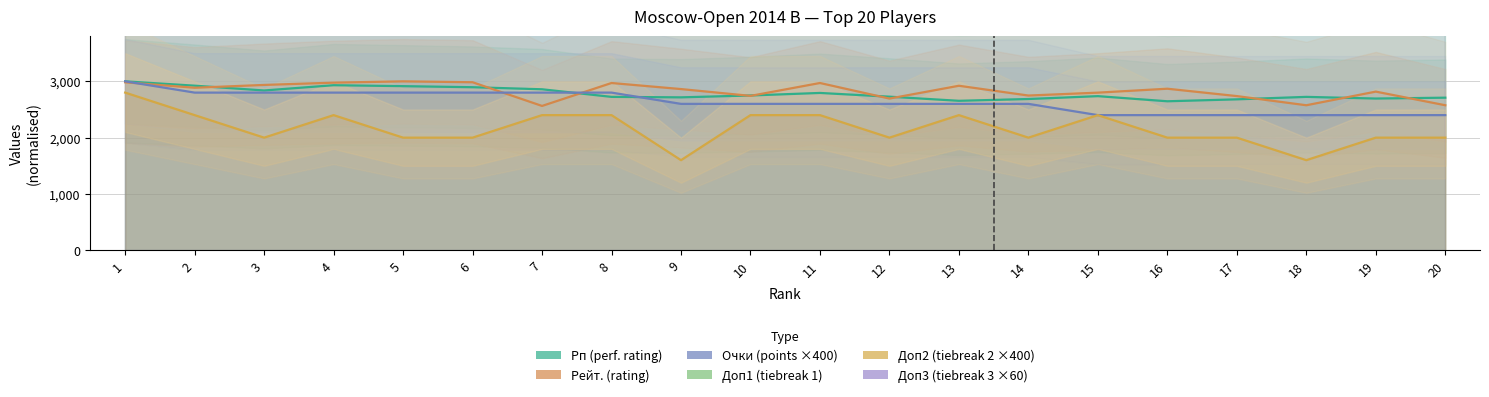

Between 8 and 13, which series saw the biggest shift?

Доп3